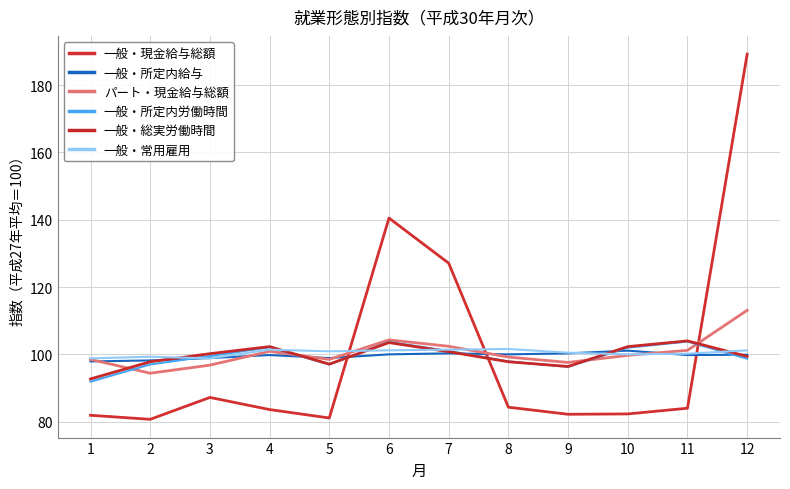

Does the chart have visible grid lines?

Yes